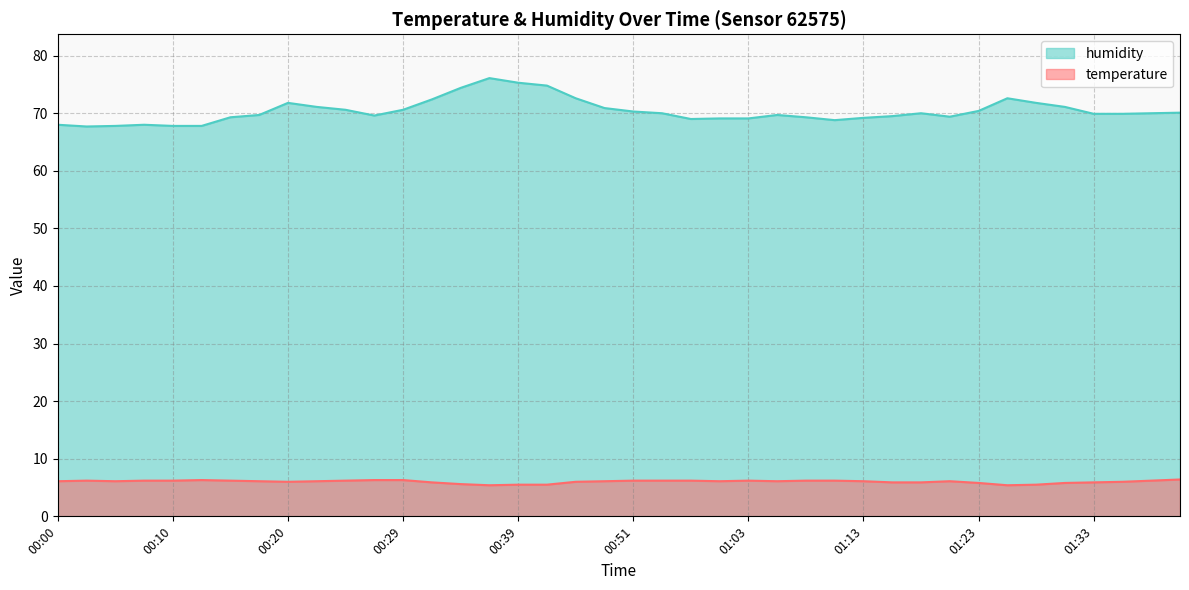

What is the total value across all series at 00:56?

76.2